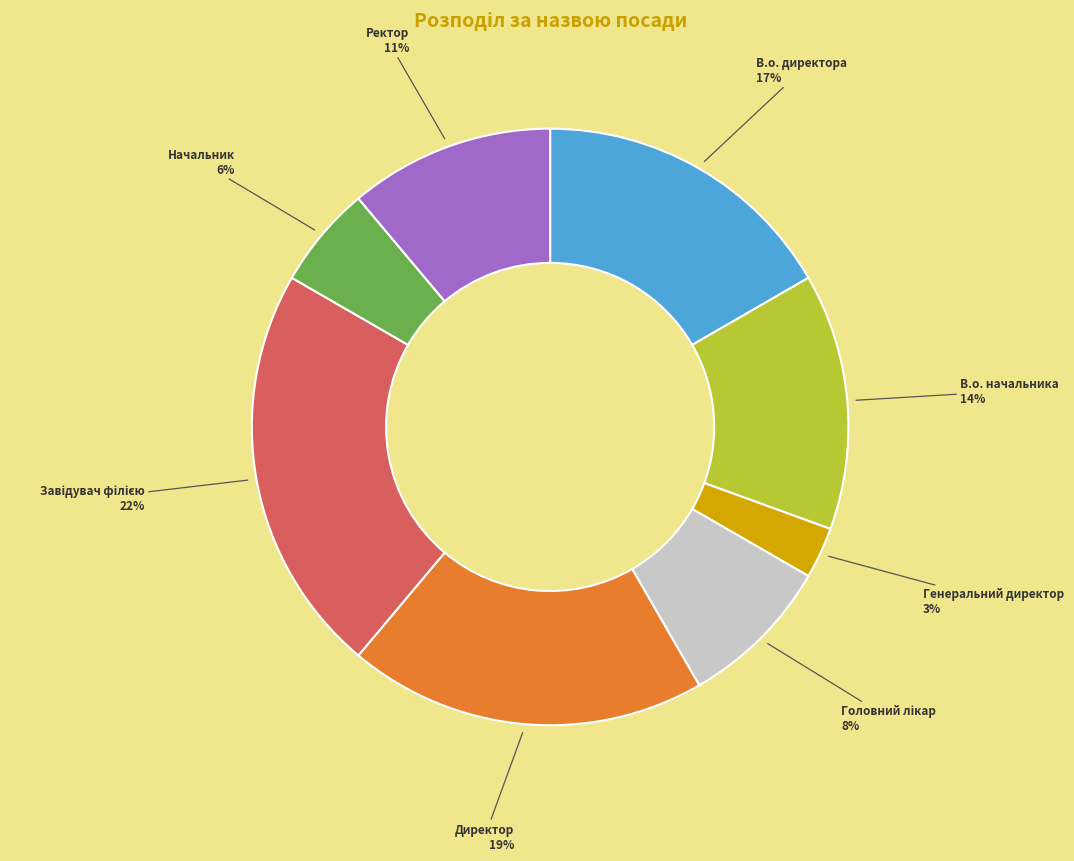

True or false: В.о. начальника accounts for 28% of the total.

False